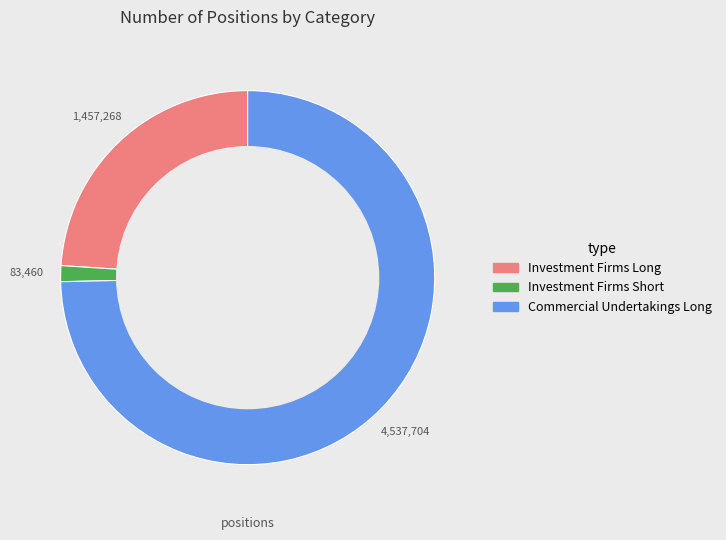

Is there any slice that represents more than half of the pie?

Yes